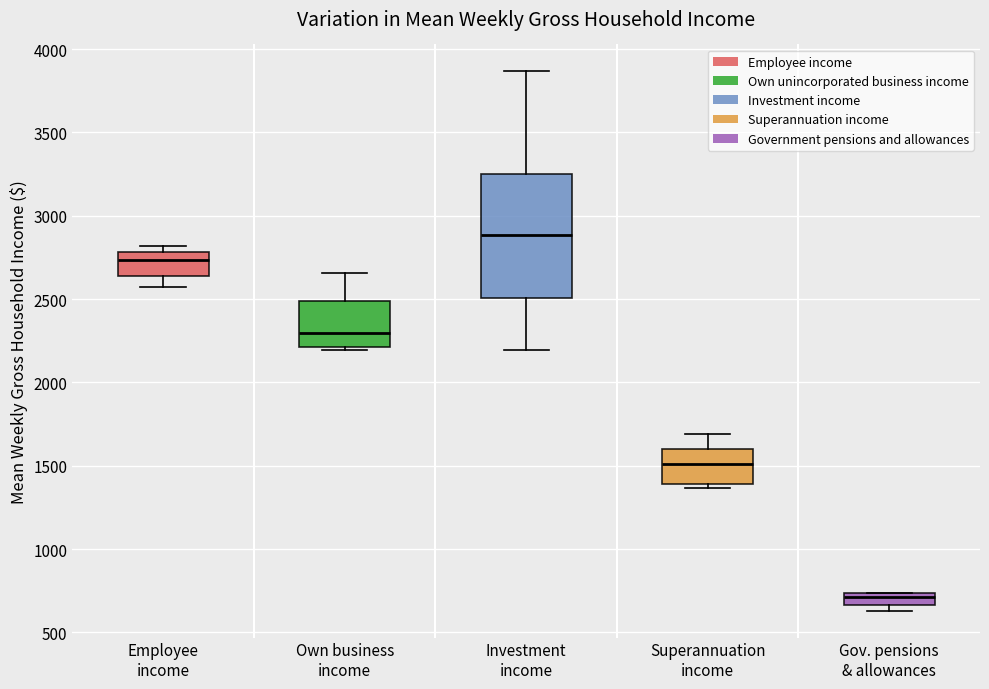

Comparing the boxes themselves (not the whiskers), which one is the tallest?

Investment income